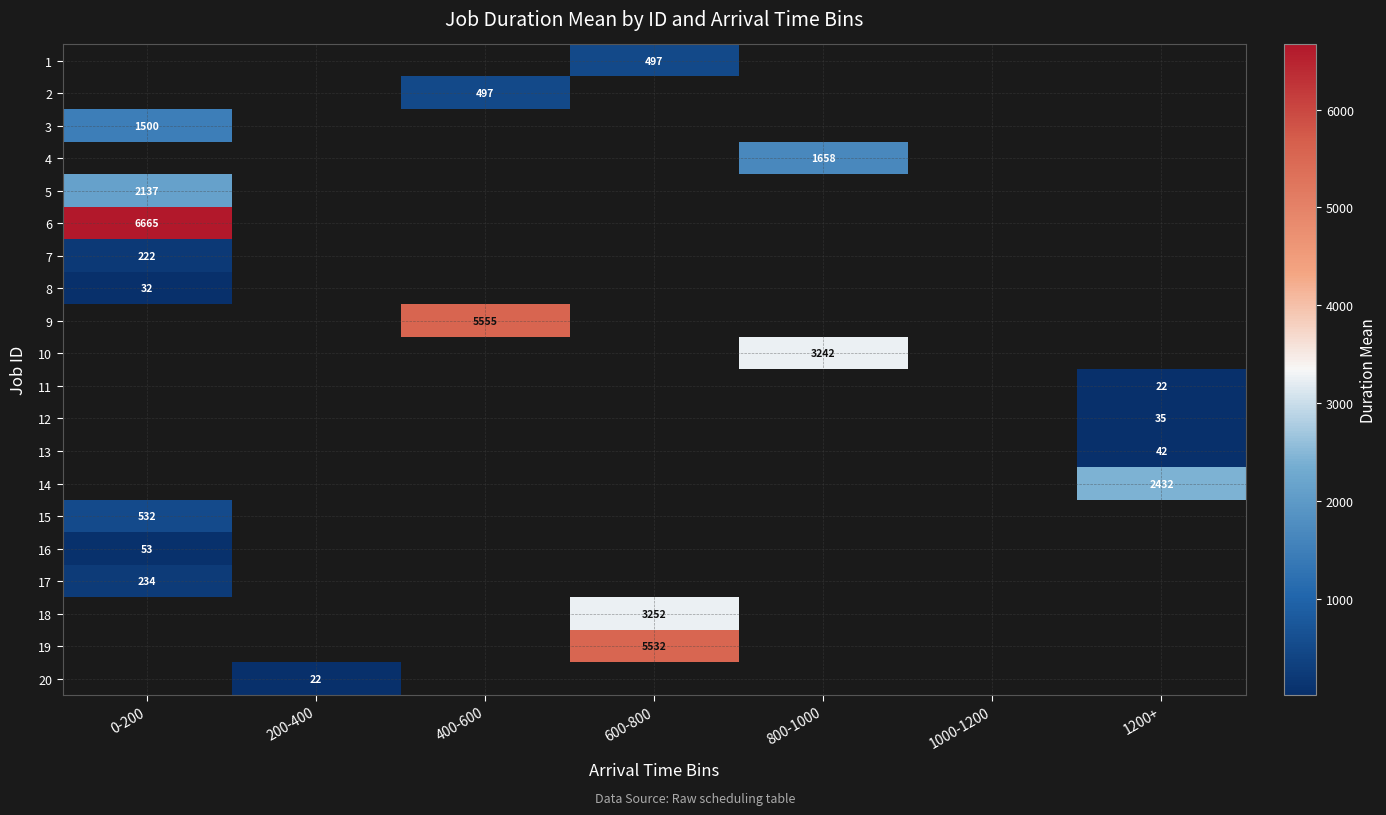

The 3 series shows 670 at 0-200. True or false?

False